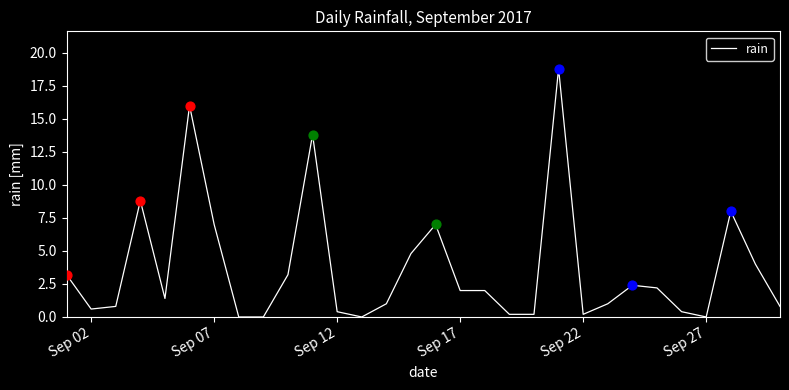

What is the difference between the maximum and minimum values?

18.8